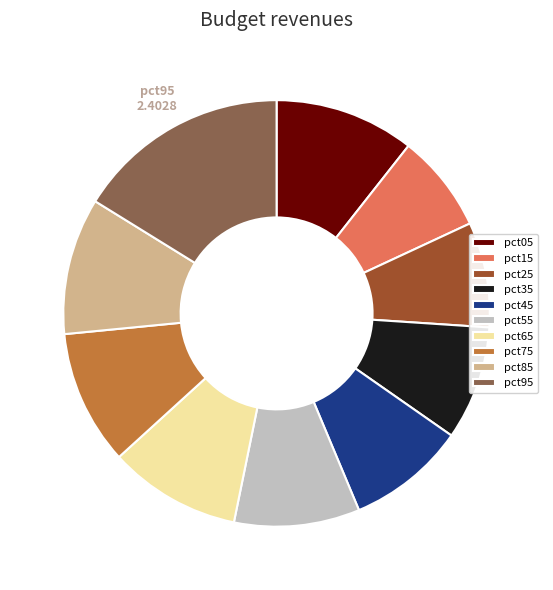

Does any single category account for the majority?

No